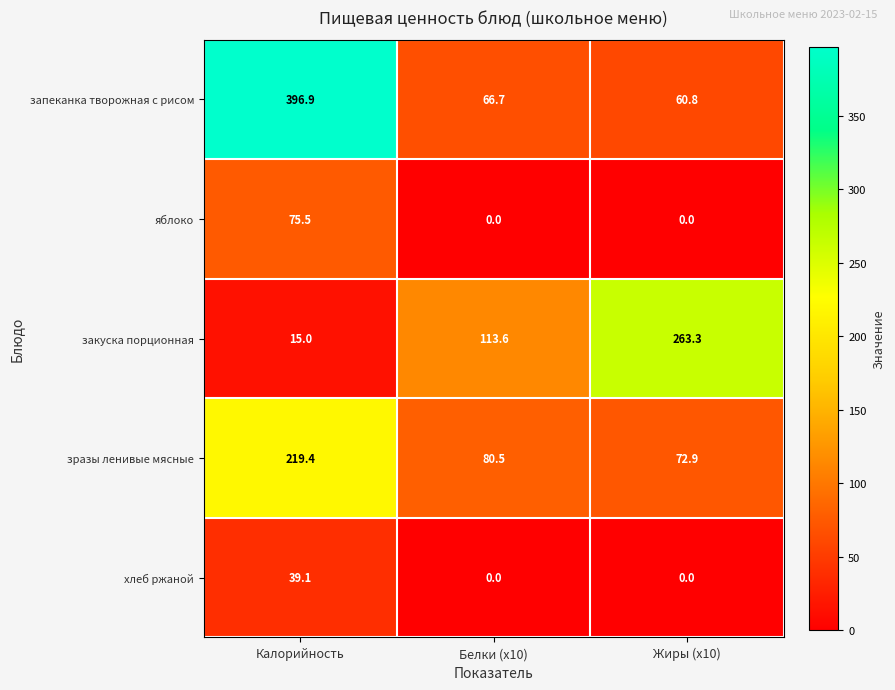

How many values in the закуска порционная series exceed 113?

2